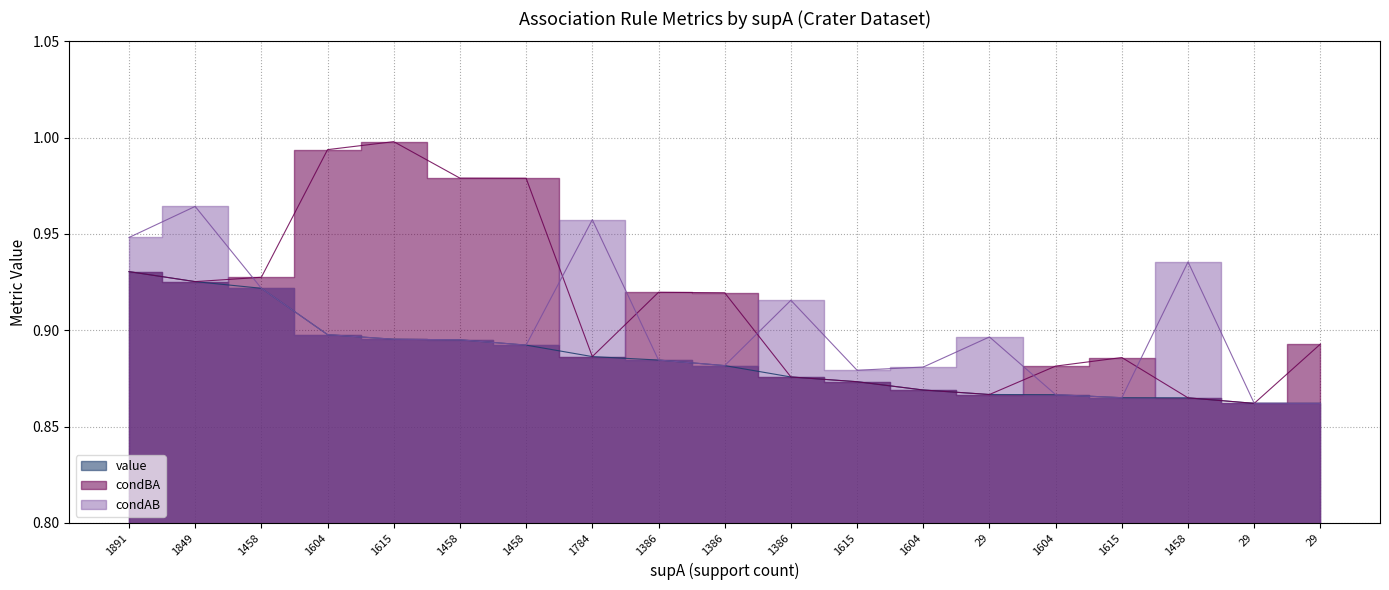

What is the label of the 19th point from the right?

1891